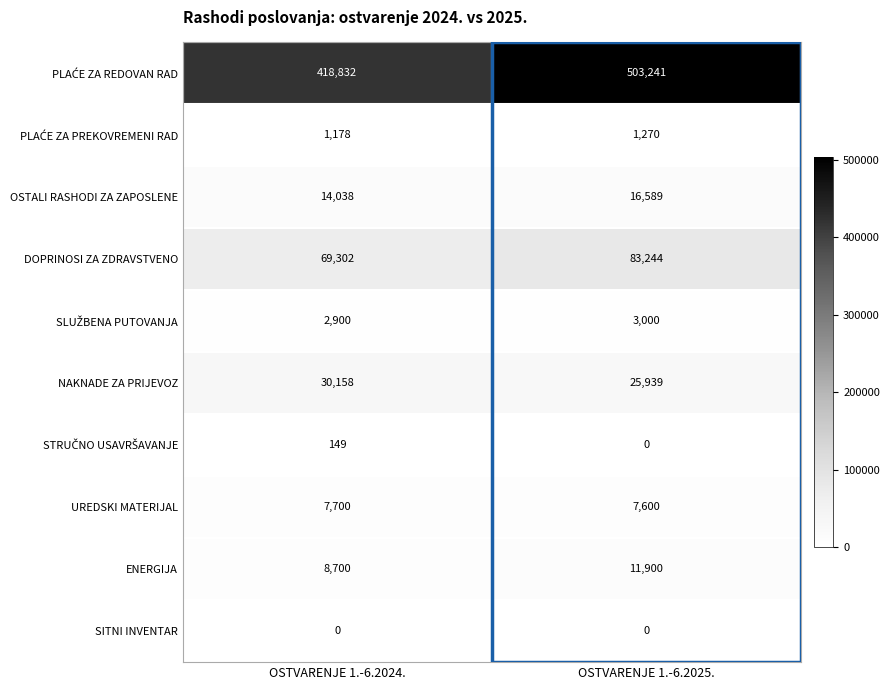

Is it true that ENERGIJA equals 14500 at OSTVARENJE 1.-6.2024.?

False